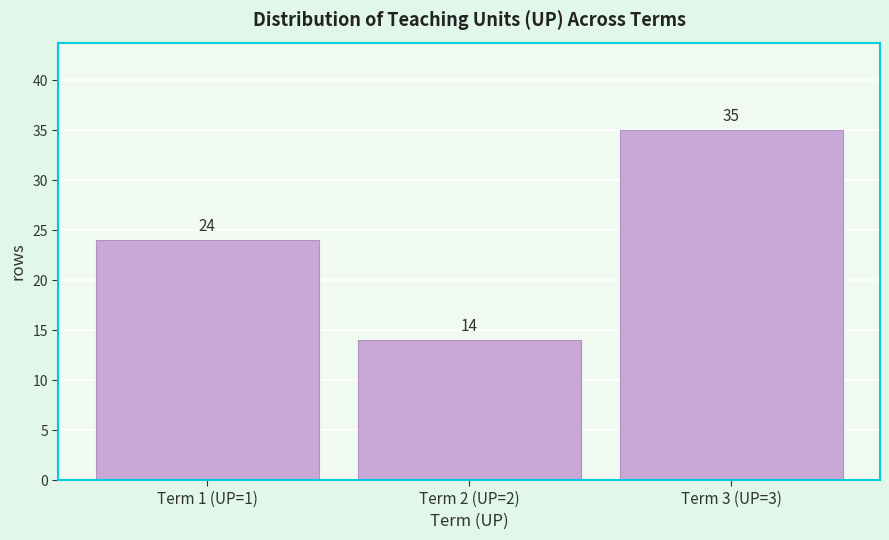

Reading right to left, what are all the values shown in this chart?

35	14	24